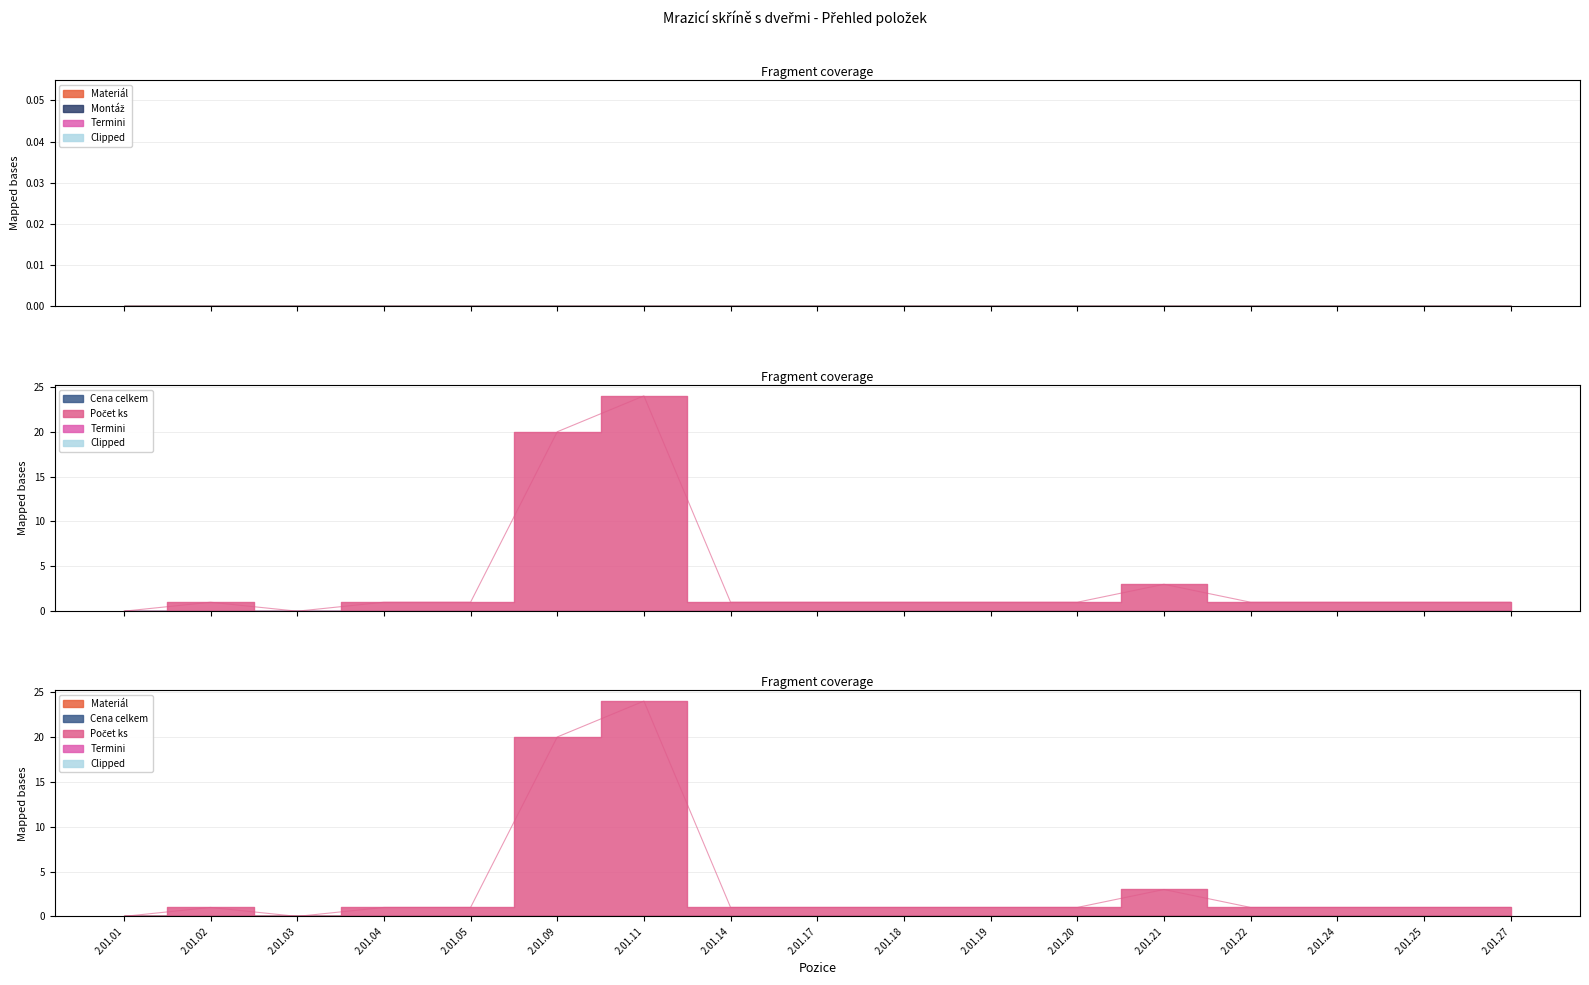

What is the difference between the maximum and minimum values in the Počet ks series?

24